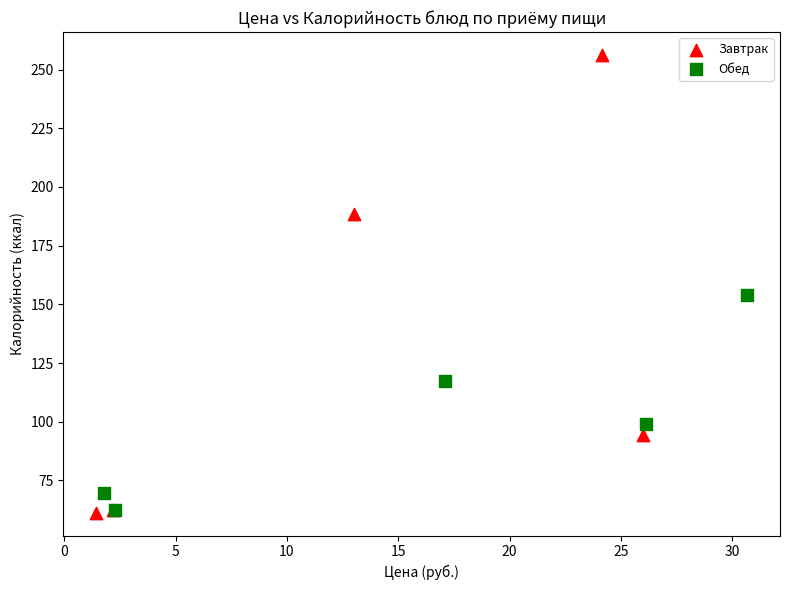

Which series reaches the maximum Y coordinate?

Завтрак